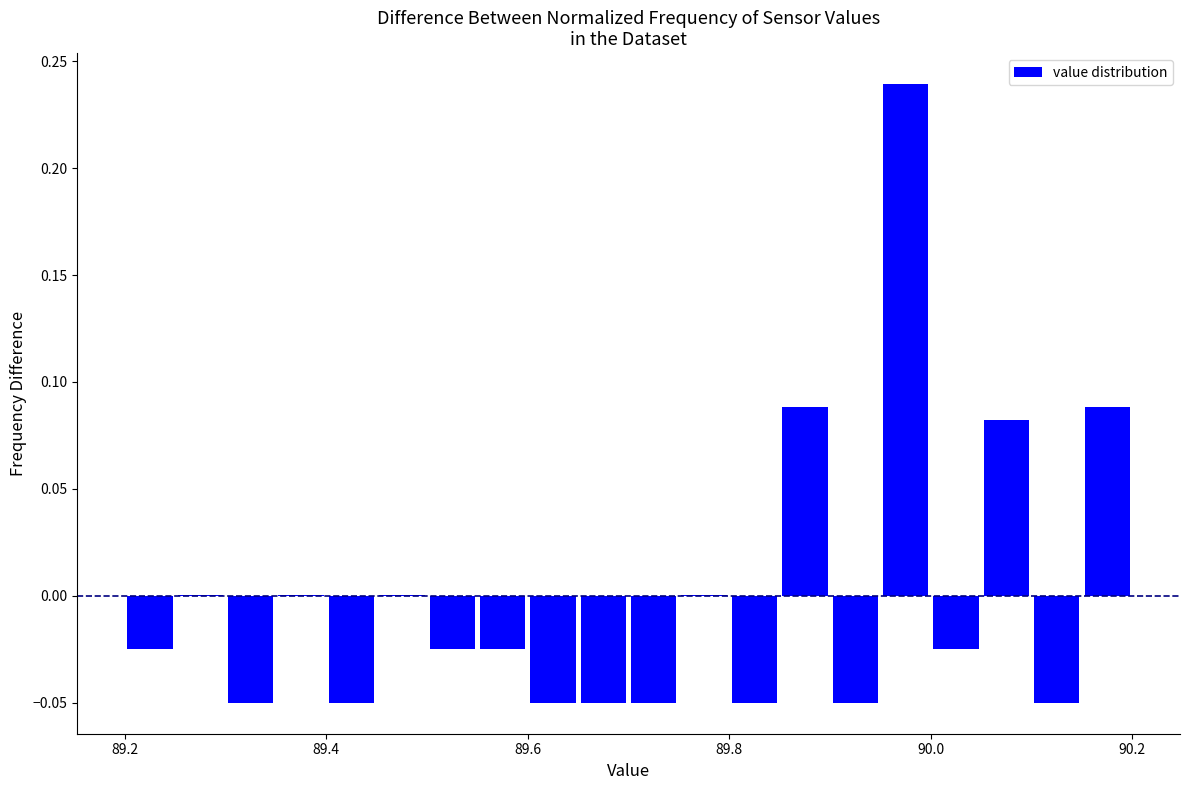

Around what value on the x-axis is the tallest bar? Give the approximate position of its centre, as read against the axis.

89.98